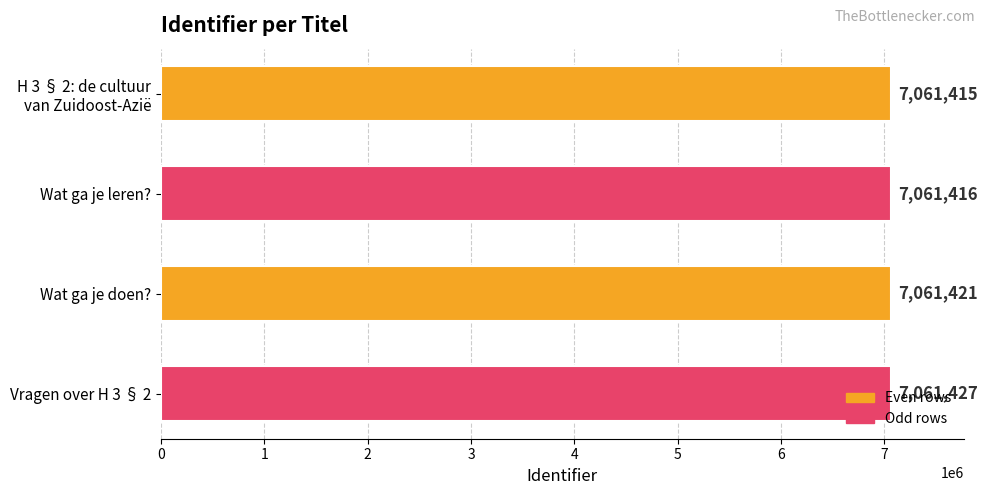

Are the bars horizontal?

Yes